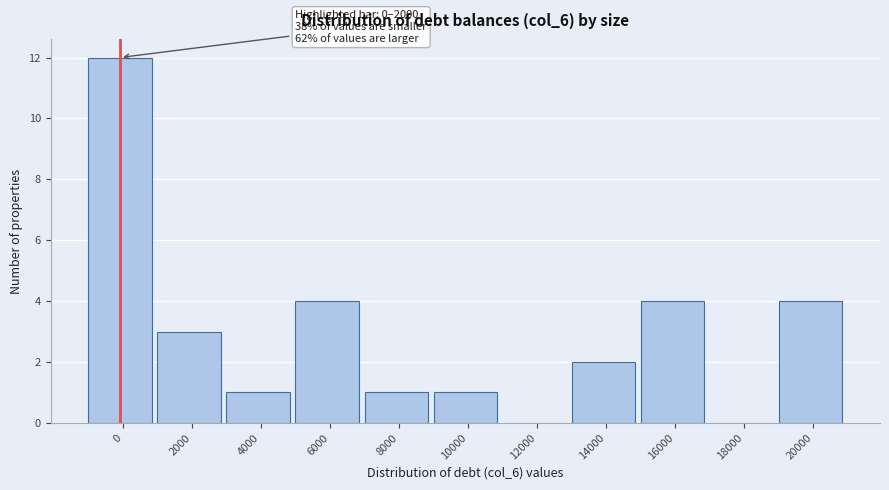

Reading right to left, extract all data points from this chart.

20000=4	18000=0	16000=4	14000=2	12000=0	10000=1	8000=1	6000=4	4000=1	2000=3	0=12